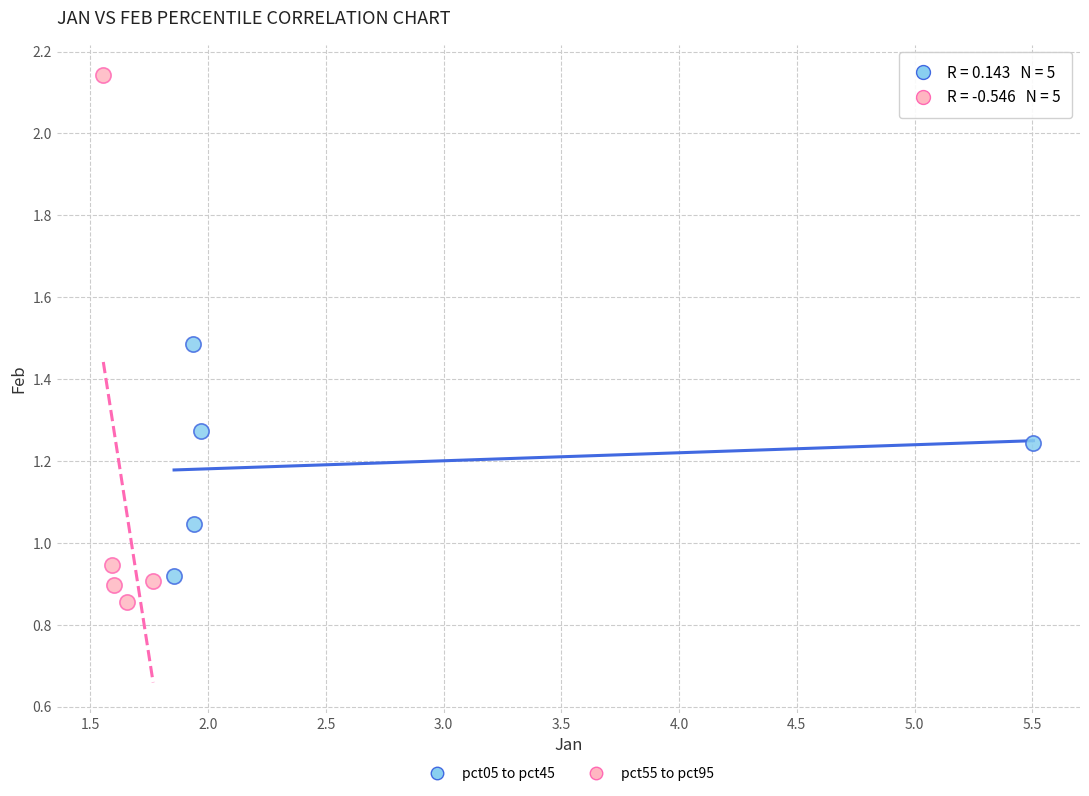

Which series has the widest spread of Y values?

pct55 to pct95